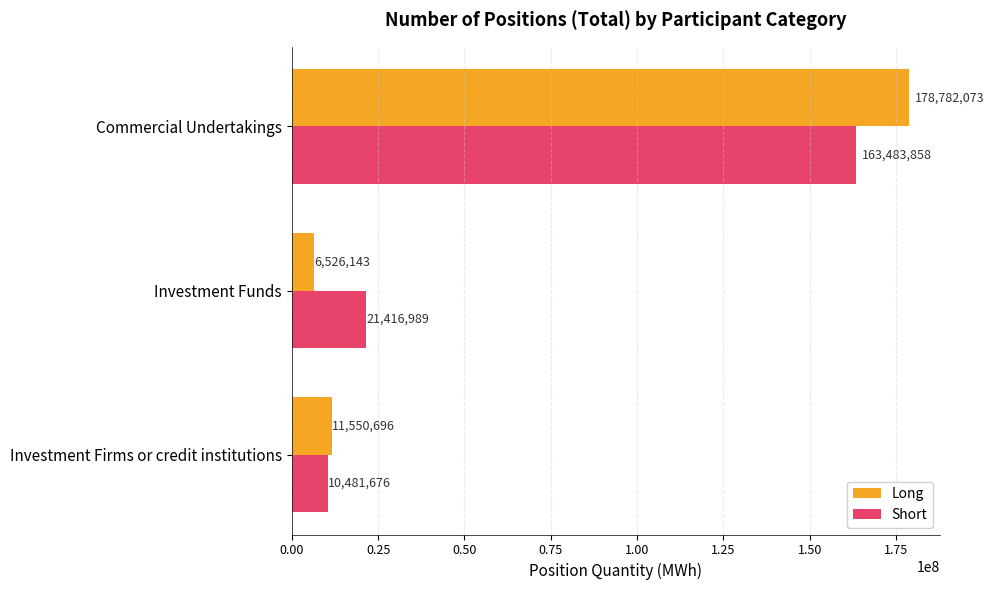

What is the greatest value displayed?

178782073.3